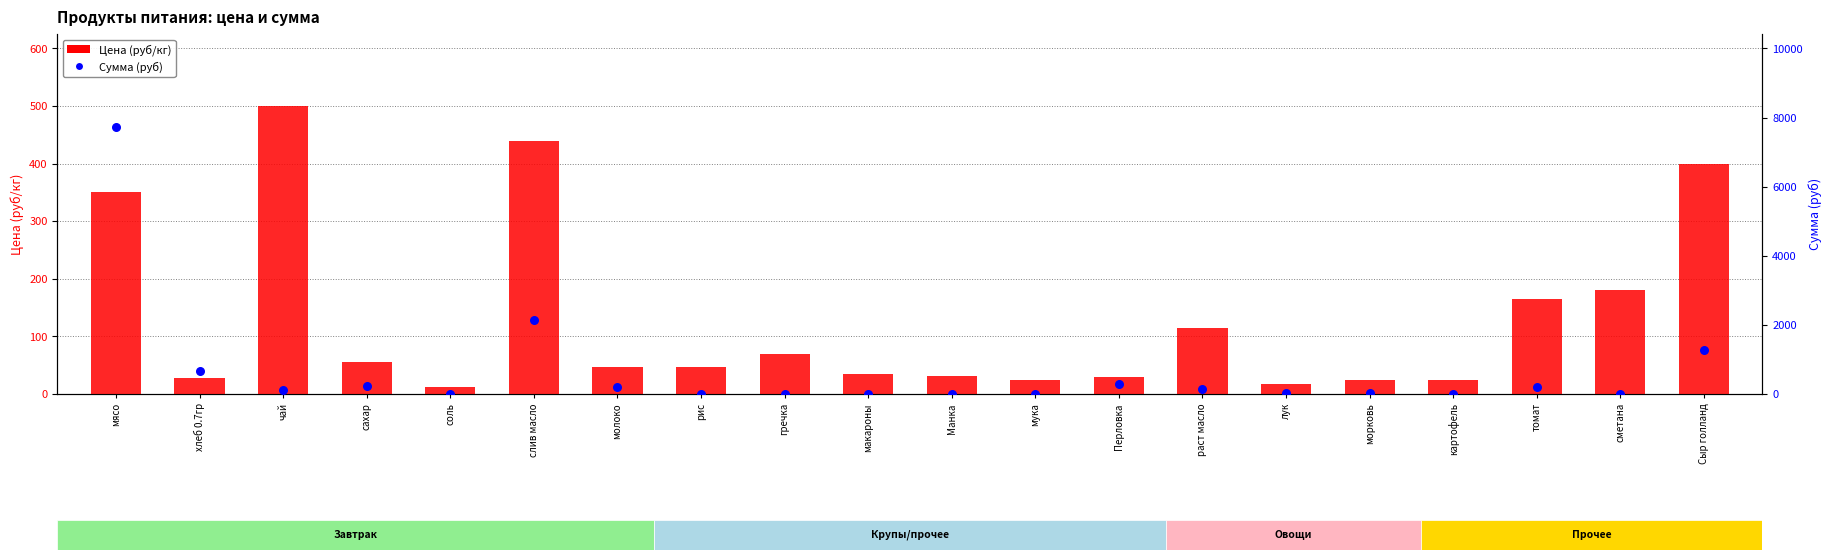

What are all the series names shown in the legend?

Цена (руб/кг), Сумма (руб)